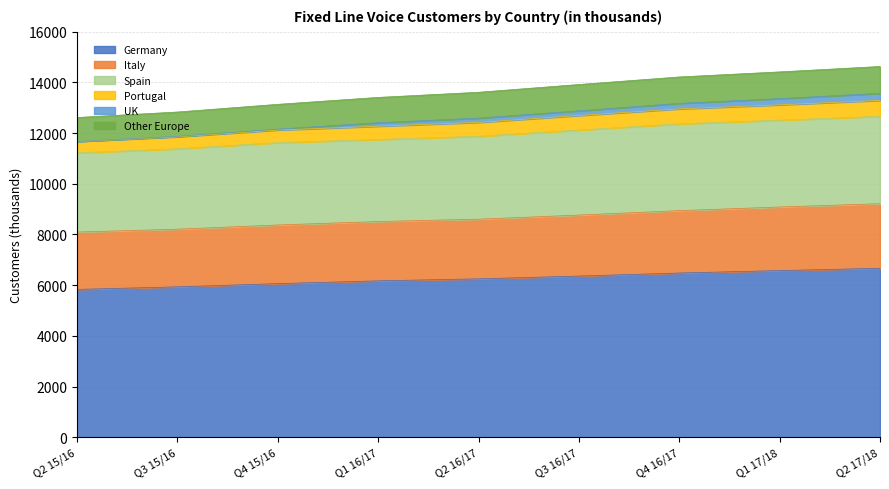

Does the chart have visible grid lines?

Yes